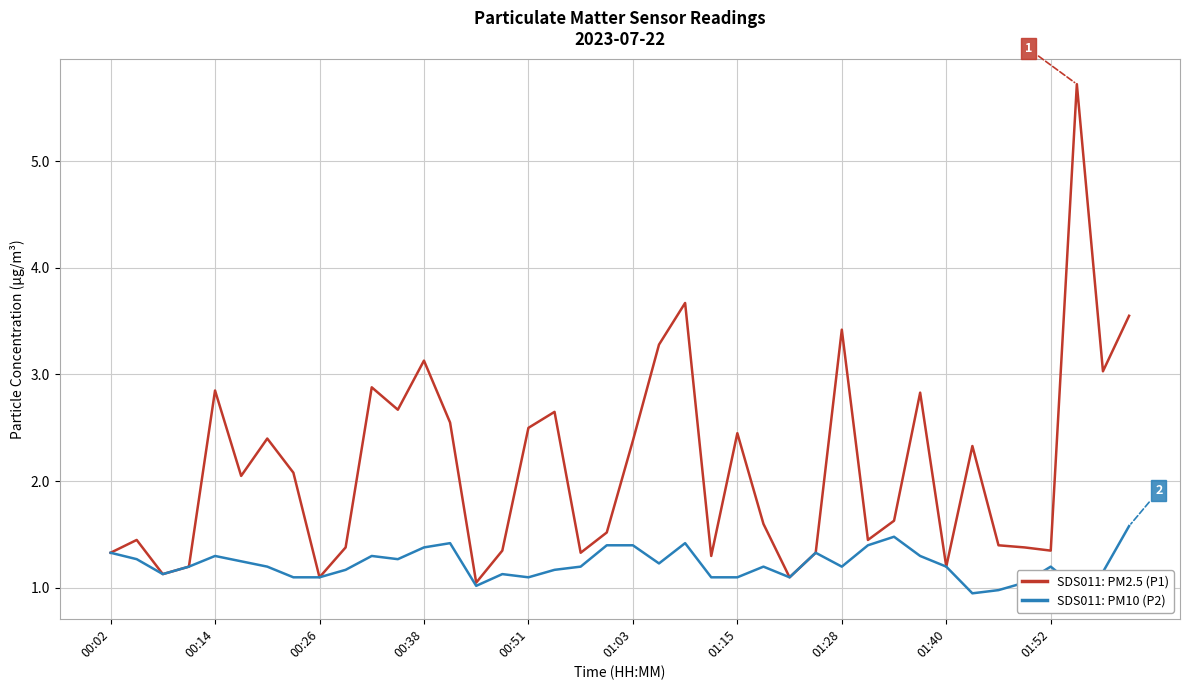

True or false: SDS011: PM2.5 (P1) has more than 2 points higher than both neighbors.

True